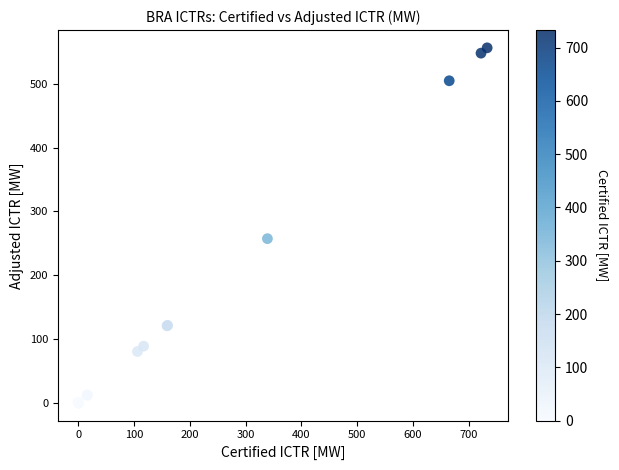

What Y value in the scatter plot is closest to 278?

257.4